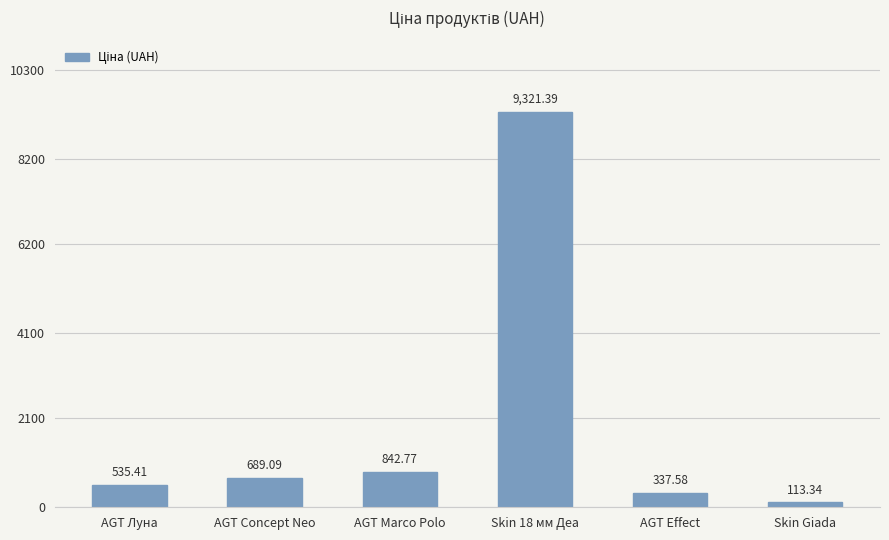

At which category does the chart reach its minimum across all series?

Skin Giada